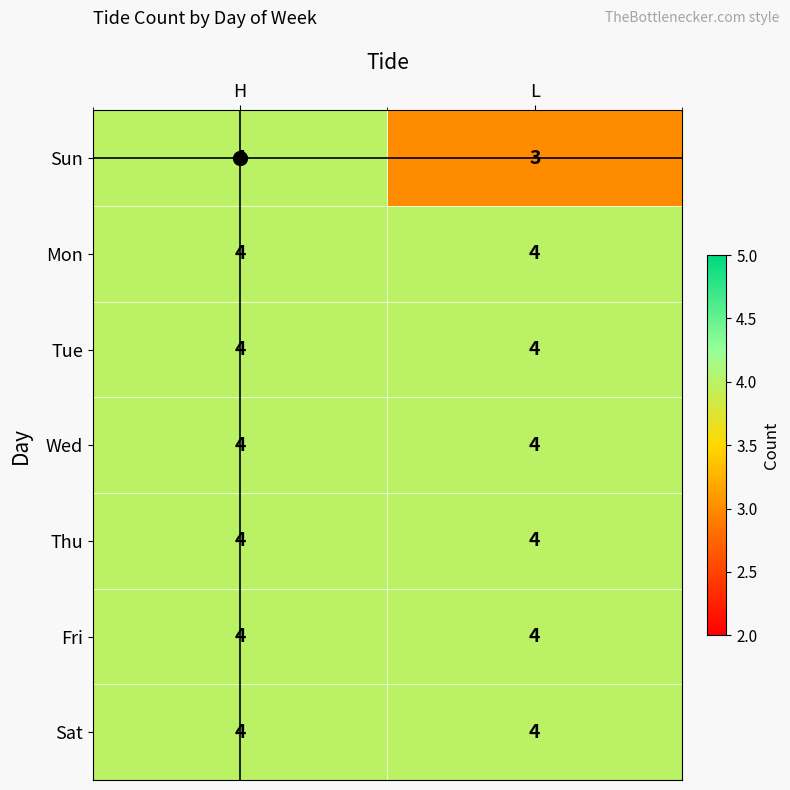

Which series changed the most between H and L?

Sun